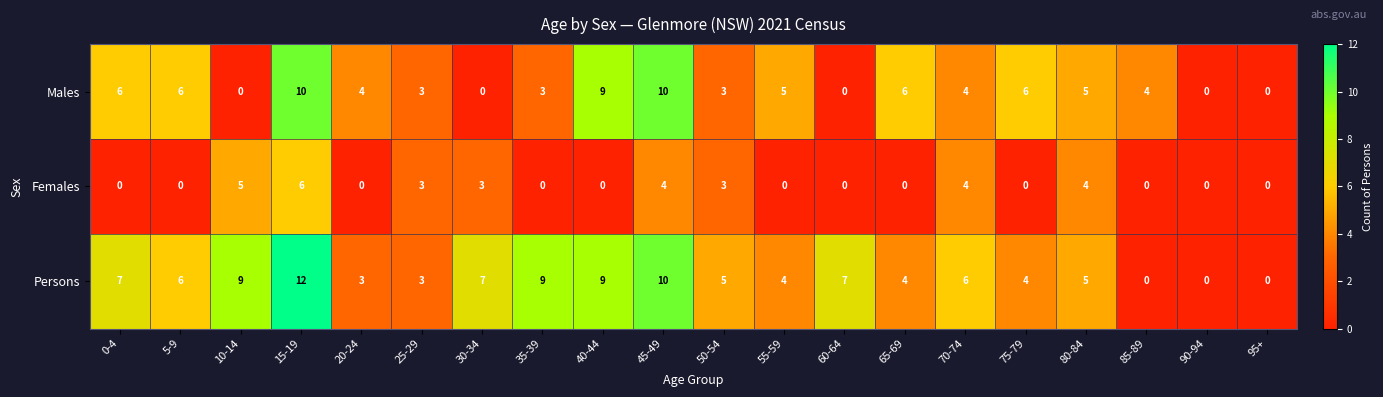

Which series has the largest total across all categories?

Persons